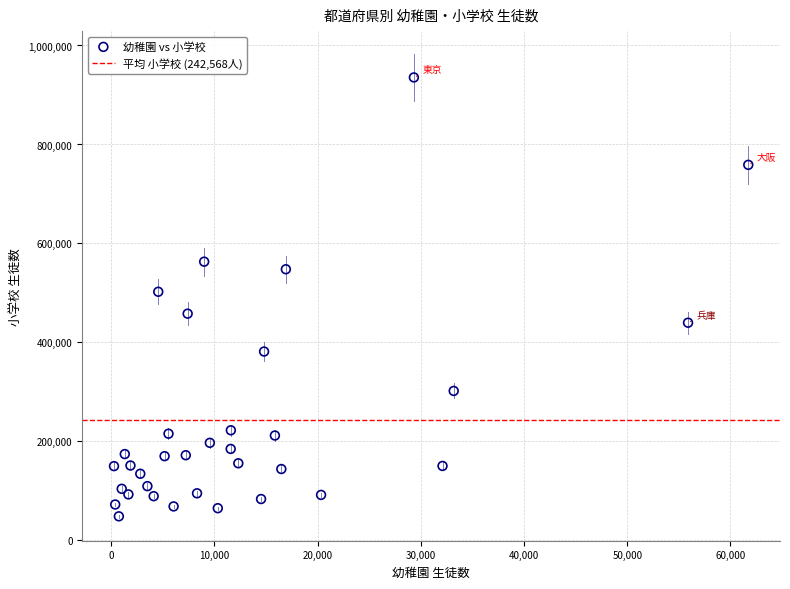

What Y value in the scatter plot is closest to 492076?

502408